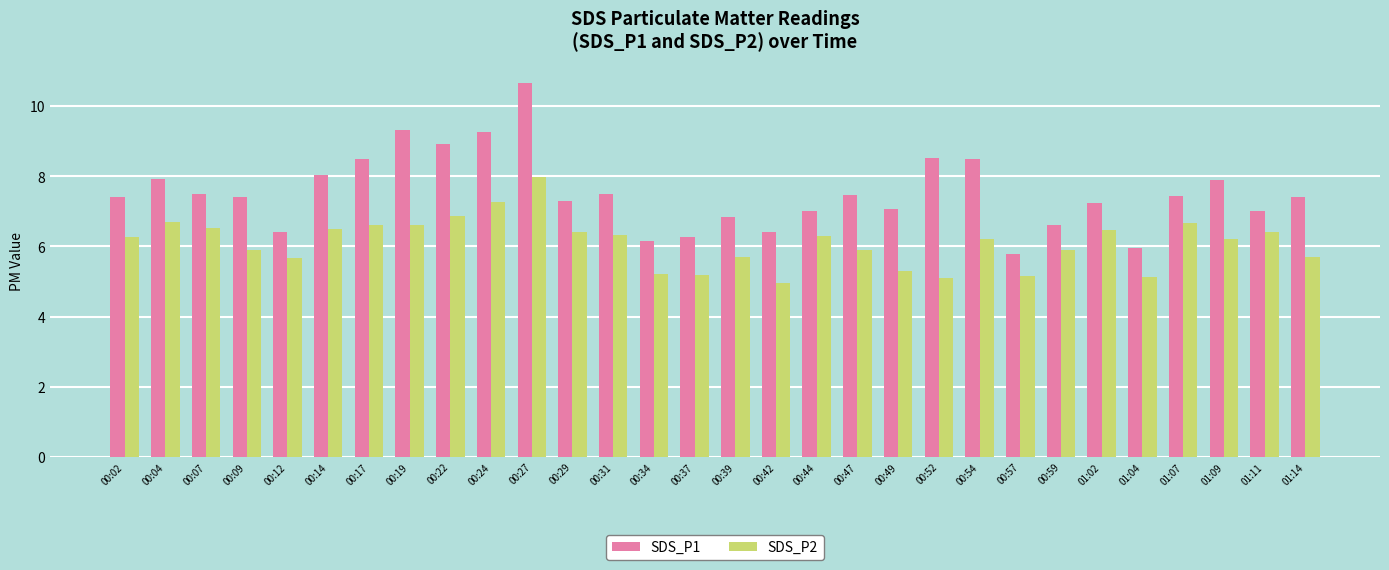

Is it true that SDS_P2 equals 9.2 at 00:04?

False